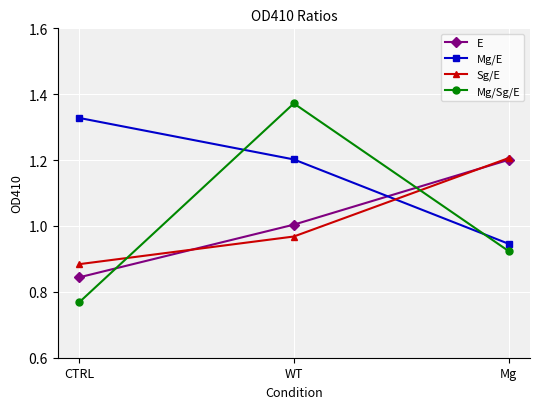

What are all the series names shown in the legend?

E, Mg/E, Sg/E, Mg/Sg/E